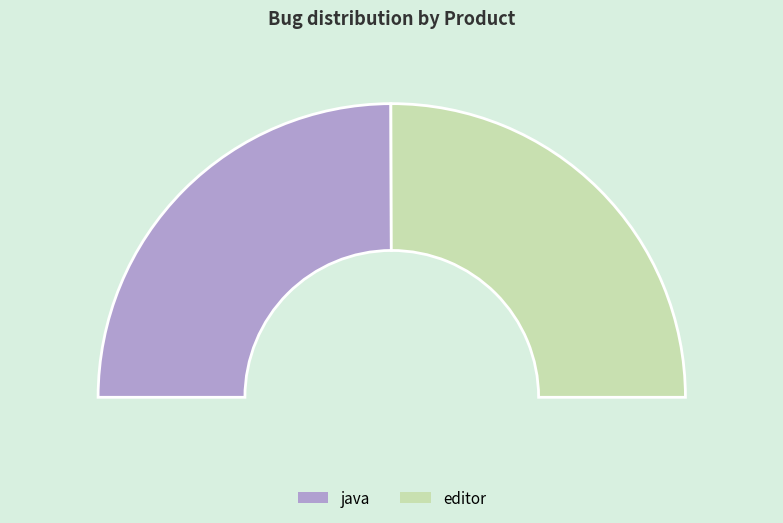

Rank the categories by value from lowest to highest.

java, editor